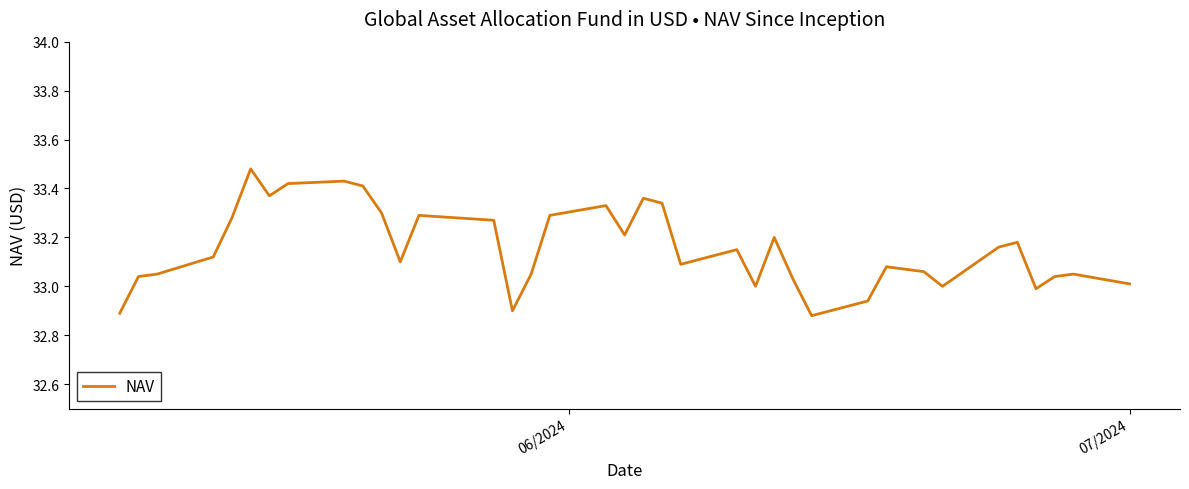

Is this an area chart (filled region under the line)?

No